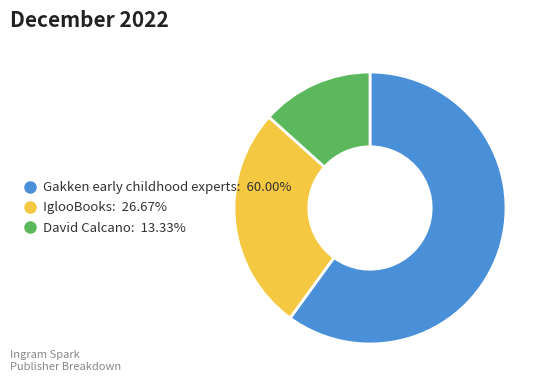

Is there a majority slice in this chart?

Yes